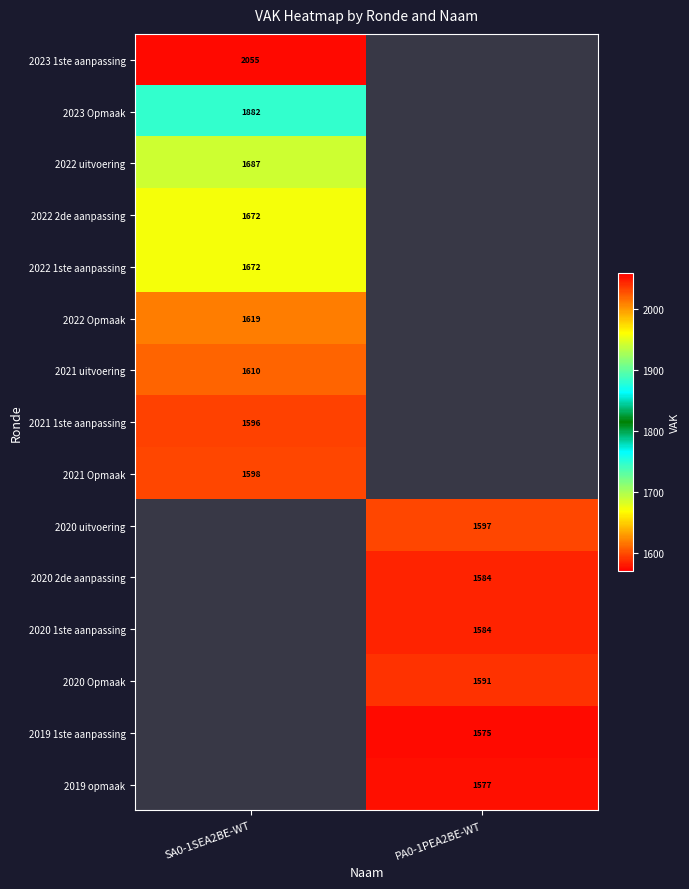

The 2021 uitvoering series shows 1610 at SA0-1SEA2BE-WT. True or false?

True